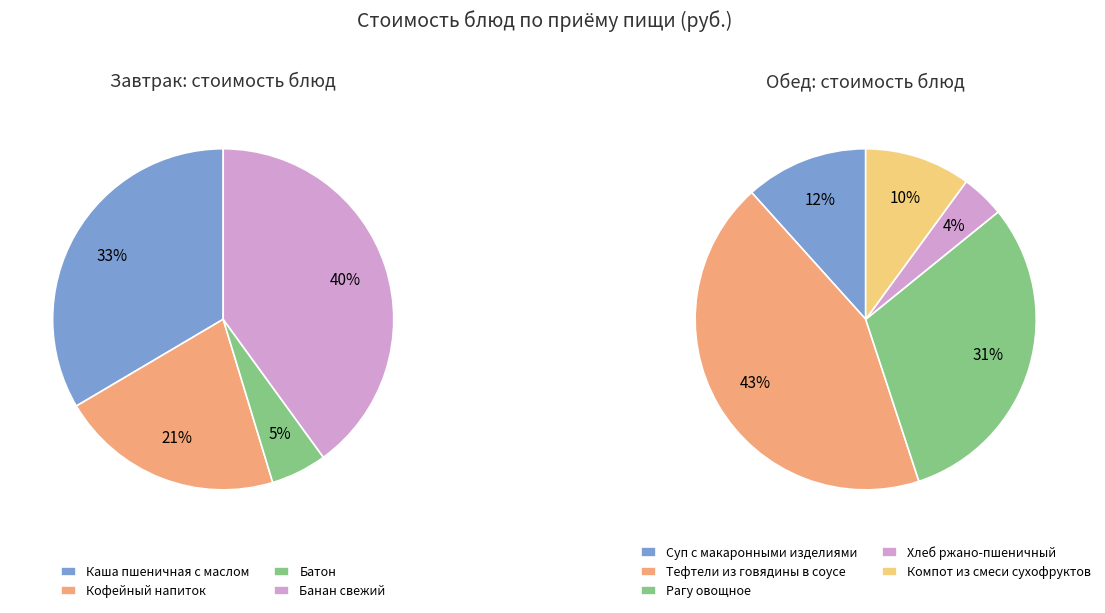

Which has a higher value, Компот из смеси сухофруктов or Суп c макаронными изделиями?

Суп c макаронными изделиями